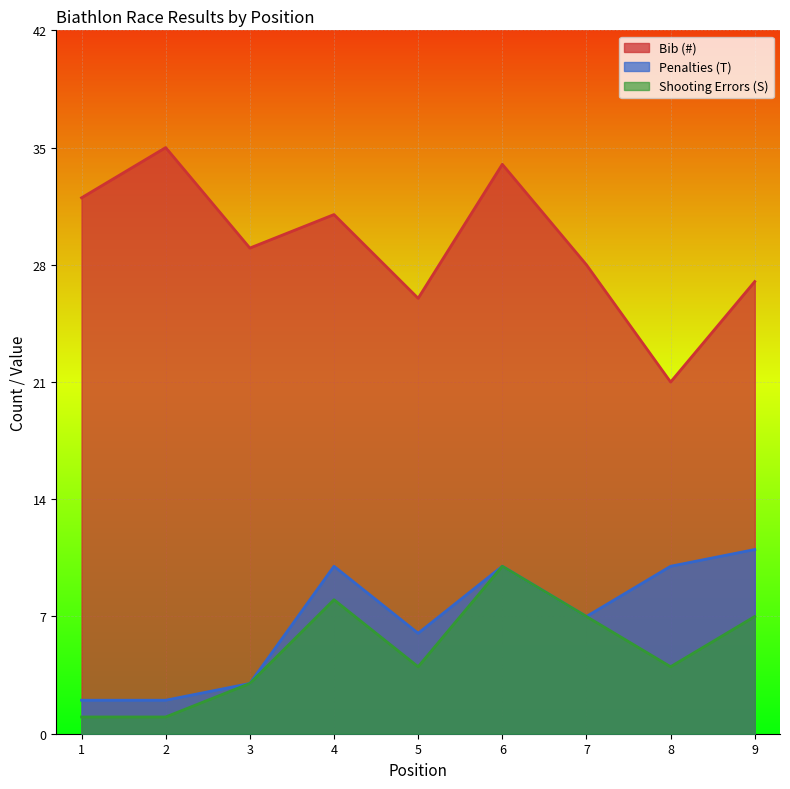

True or false: Shooting Errors (S) and Bib (#) cross at least once.

False